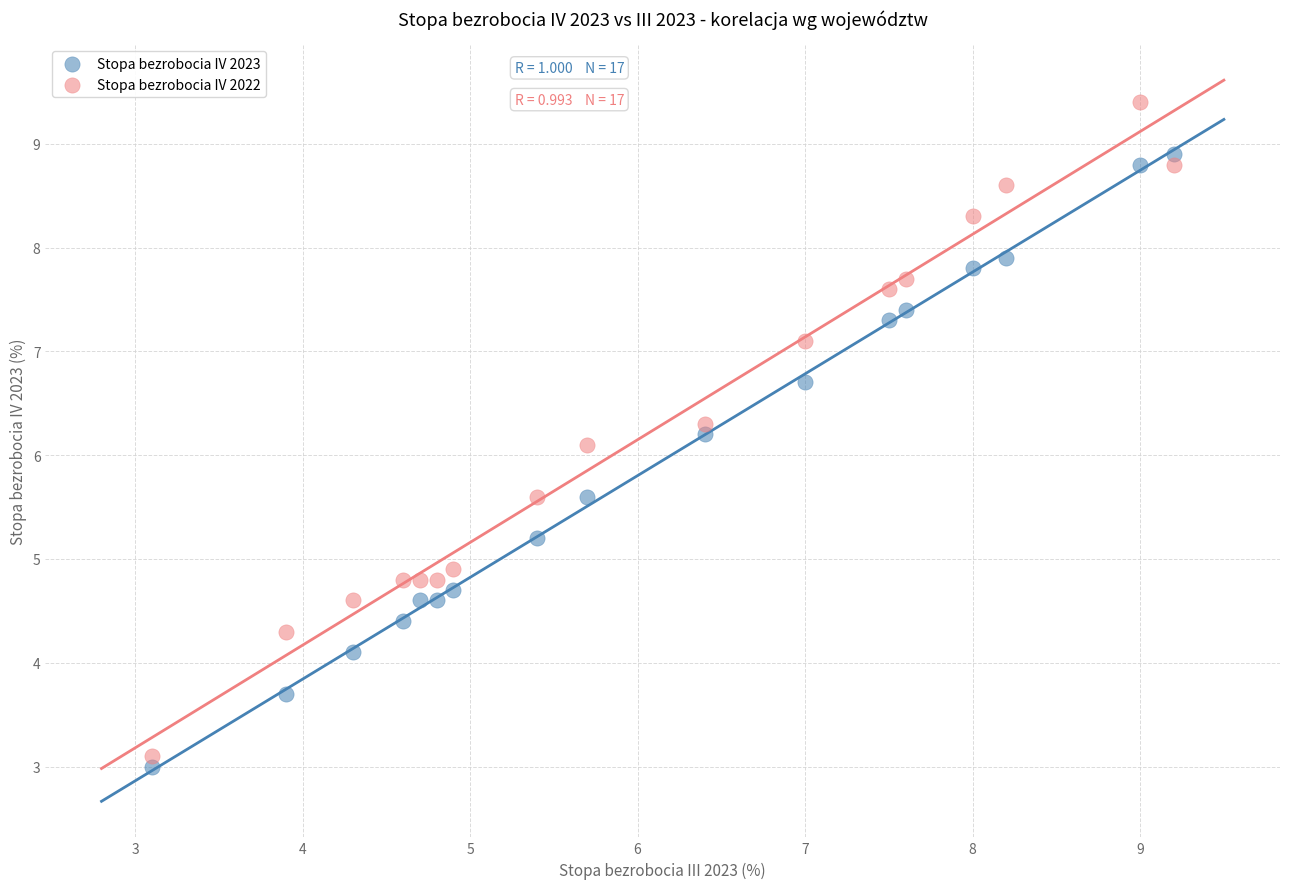

In the Stopa bezrobocia IV 2023 series, what Y value is closest to 5?

5.2